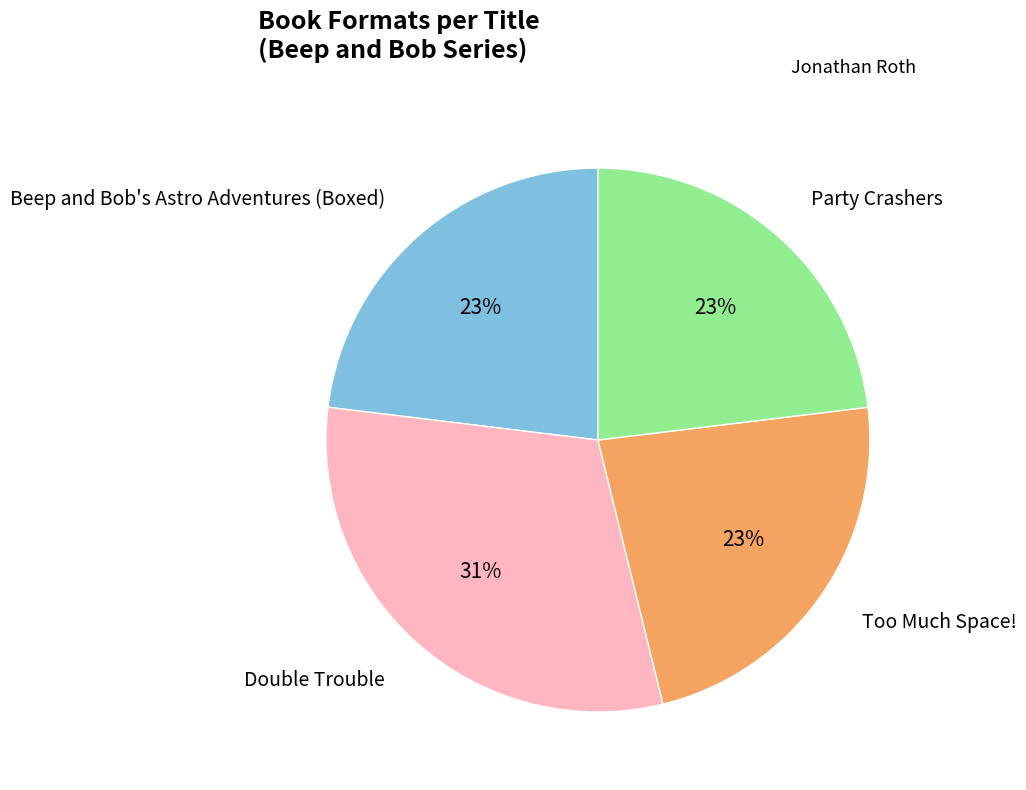

To the nearest percent, what portion does Beep and Bob's Astro Adventures (Boxed) represent?

23%